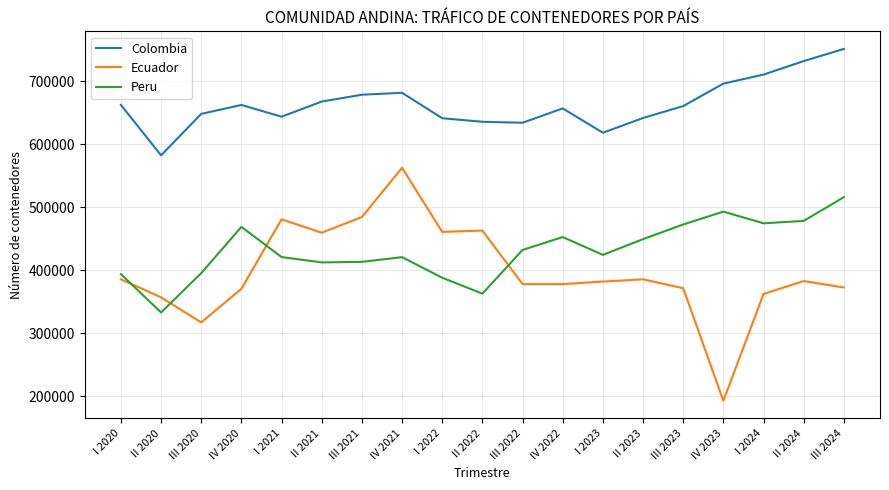

Where does the Ecuador series first go above 382301?

I 2020